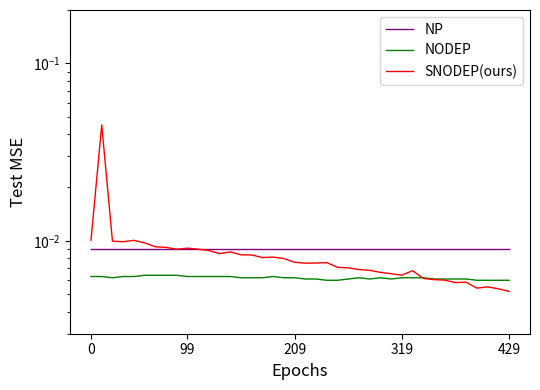

What is the label of the 34th point from the left?

33